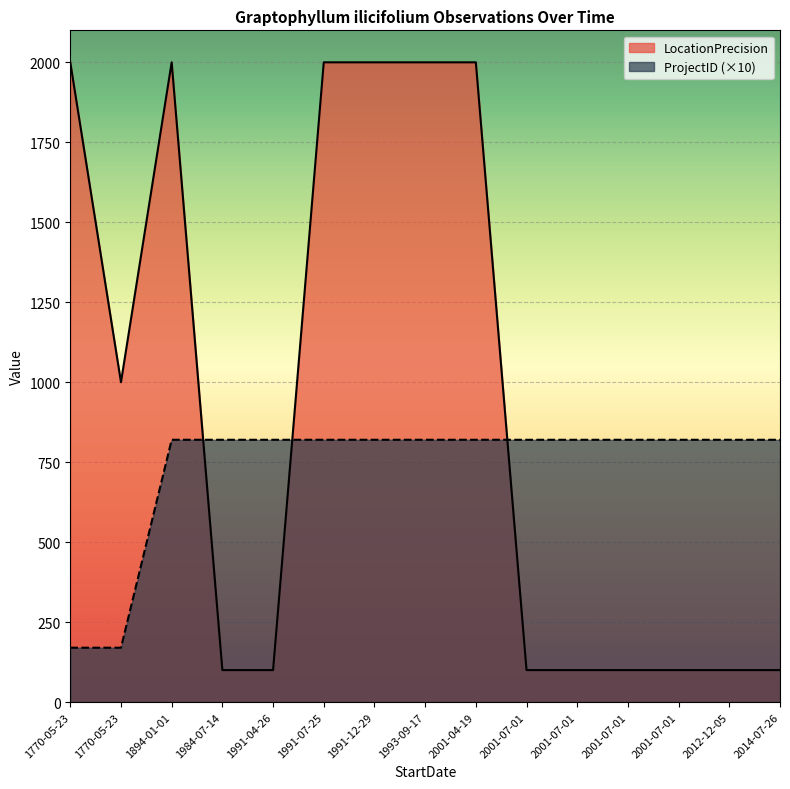

What is the minimum value shown in the chart?

100